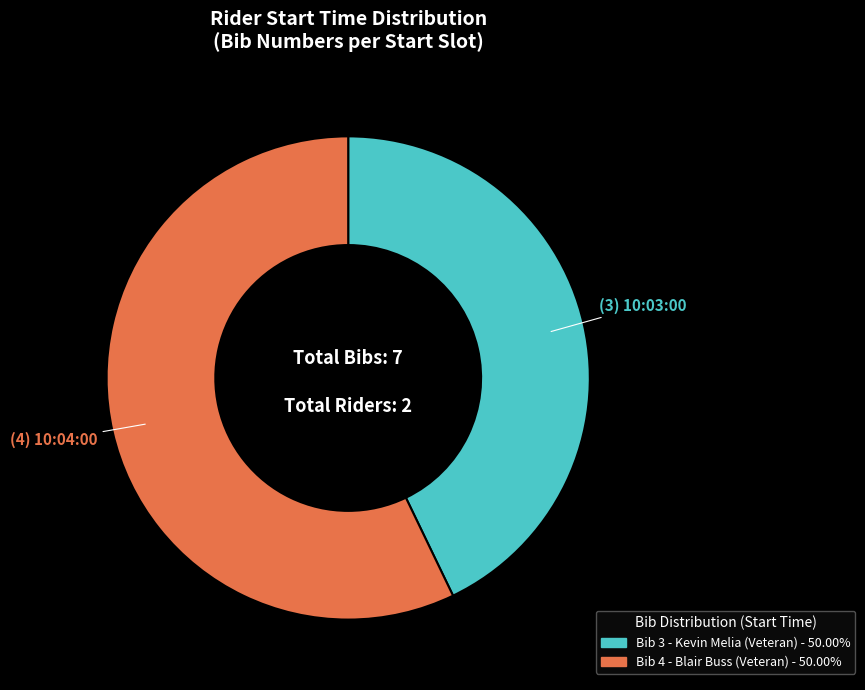

Is there a majority slice in this chart?

Yes